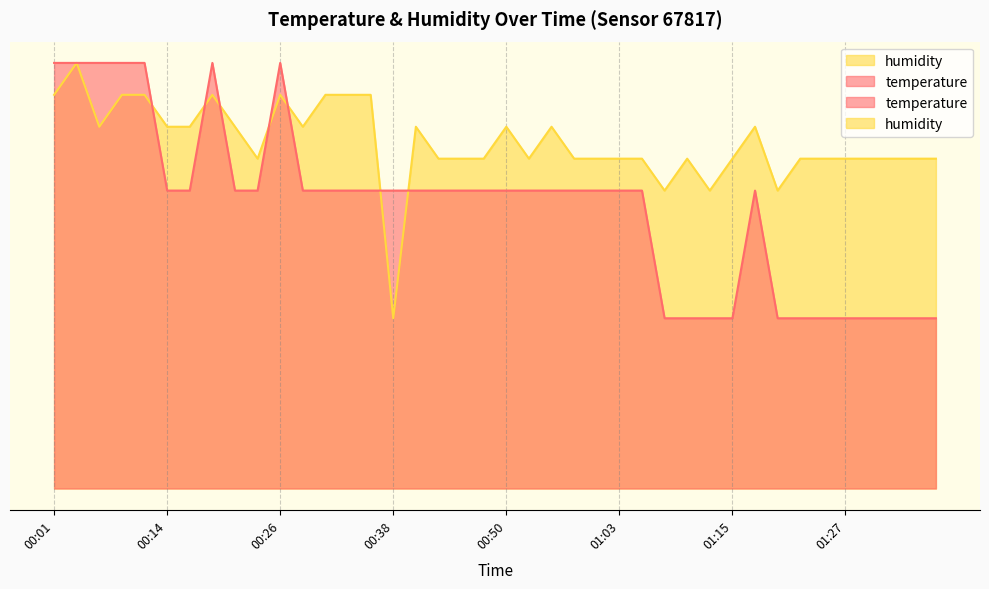

List the series in order of their overall mean, lowest first.

temperature, humidity